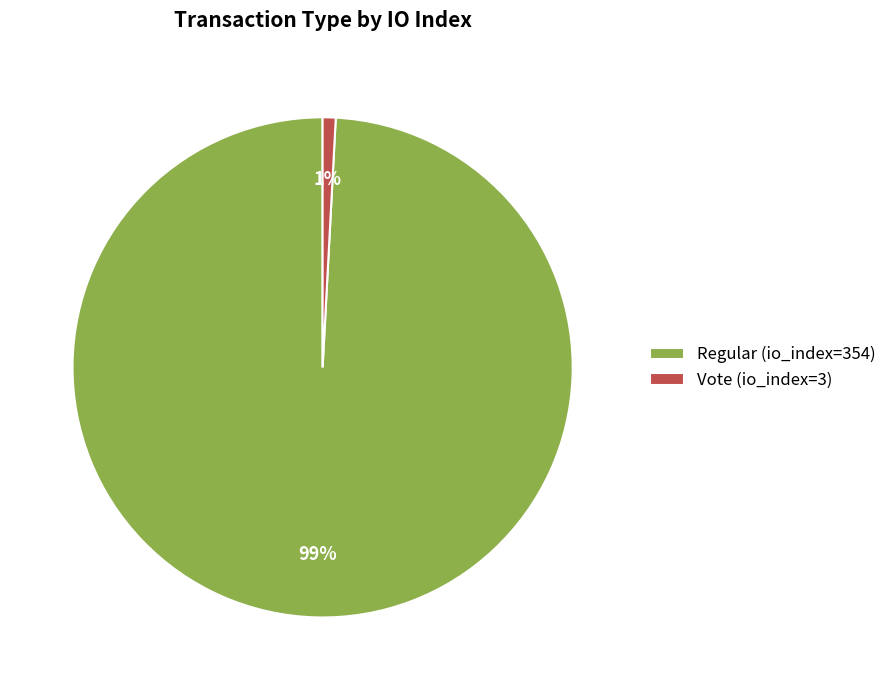

Combined, do Vote (io_index=3) and Regular (io_index=354) account for over 50%?

Yes